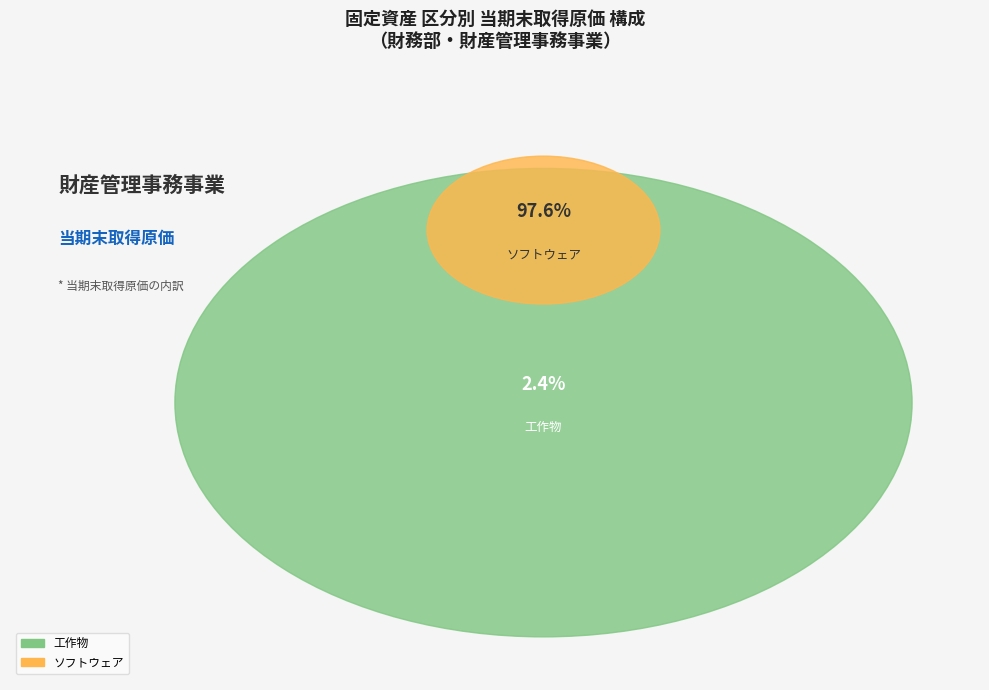

True or false: 重要物品 accounts for 11% of the total.

False